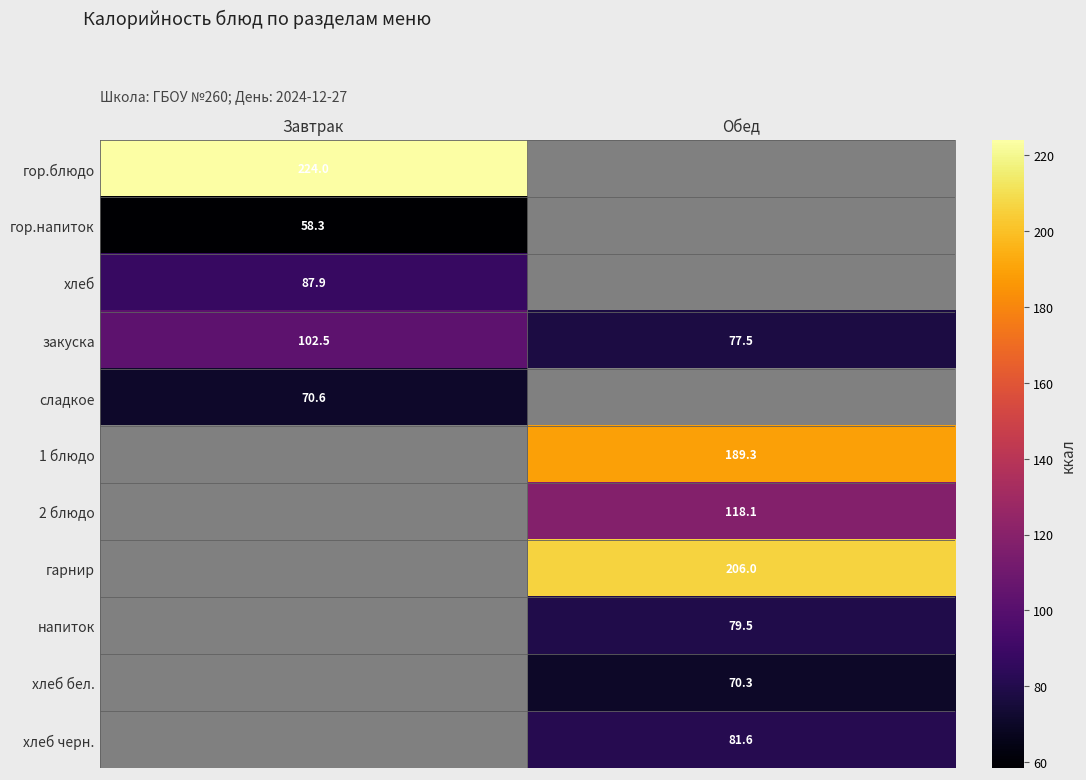

Which category has the lowest value across all series?

Завтрак